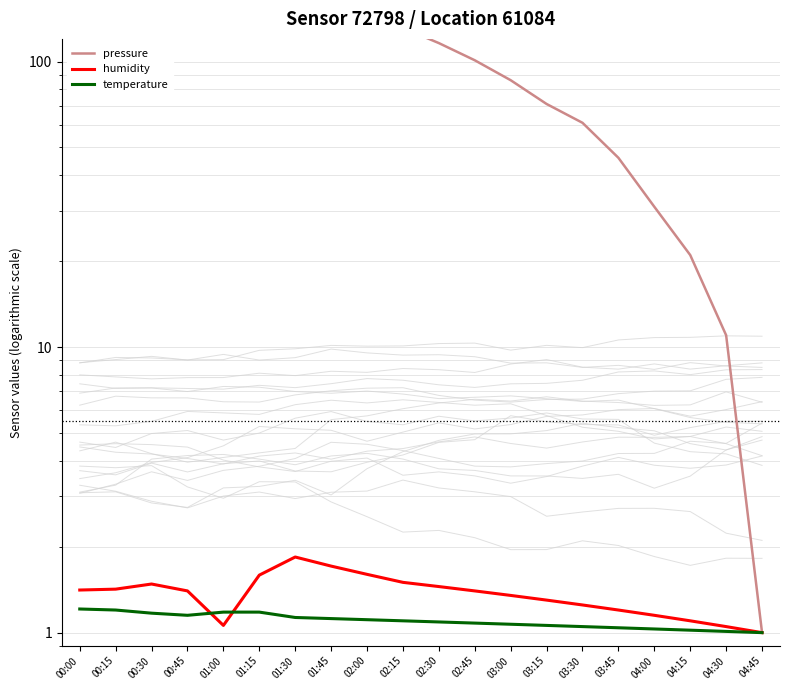

What is the label of the 13th point from the left?

03:00